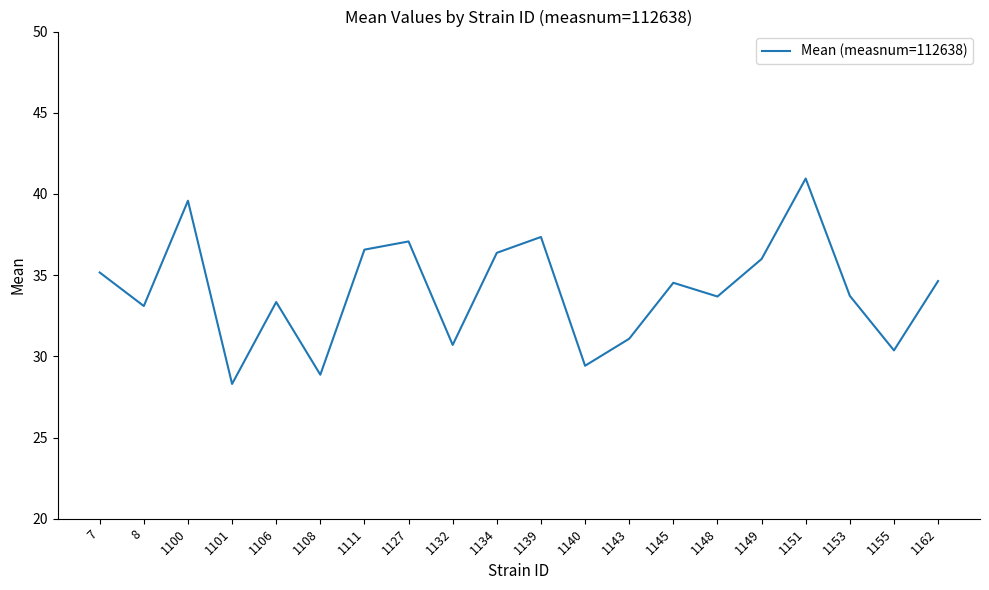

Which label corresponds to the largest value in the chart?

1151